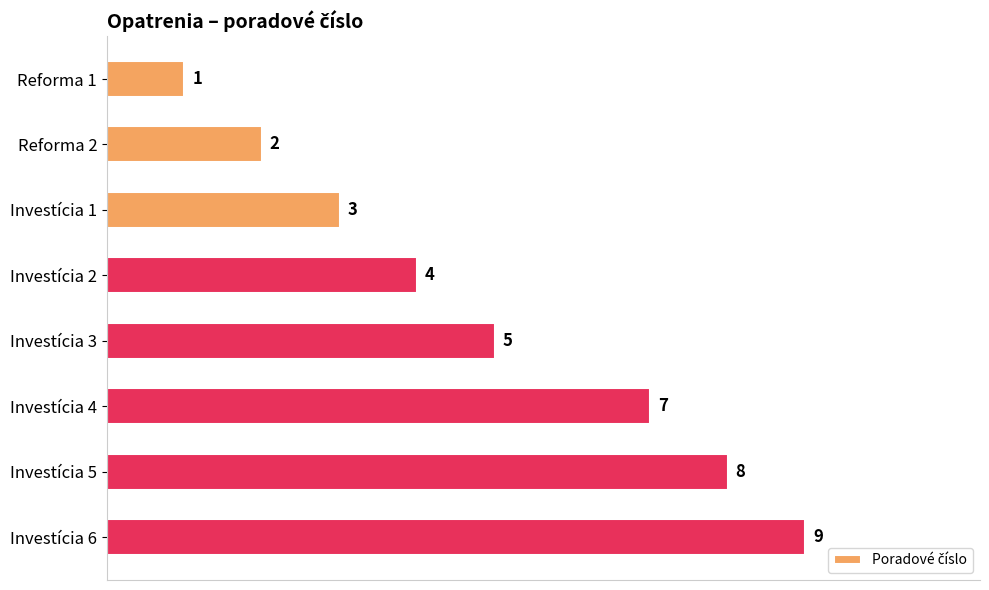

What position from the top is Investícia 1?

3